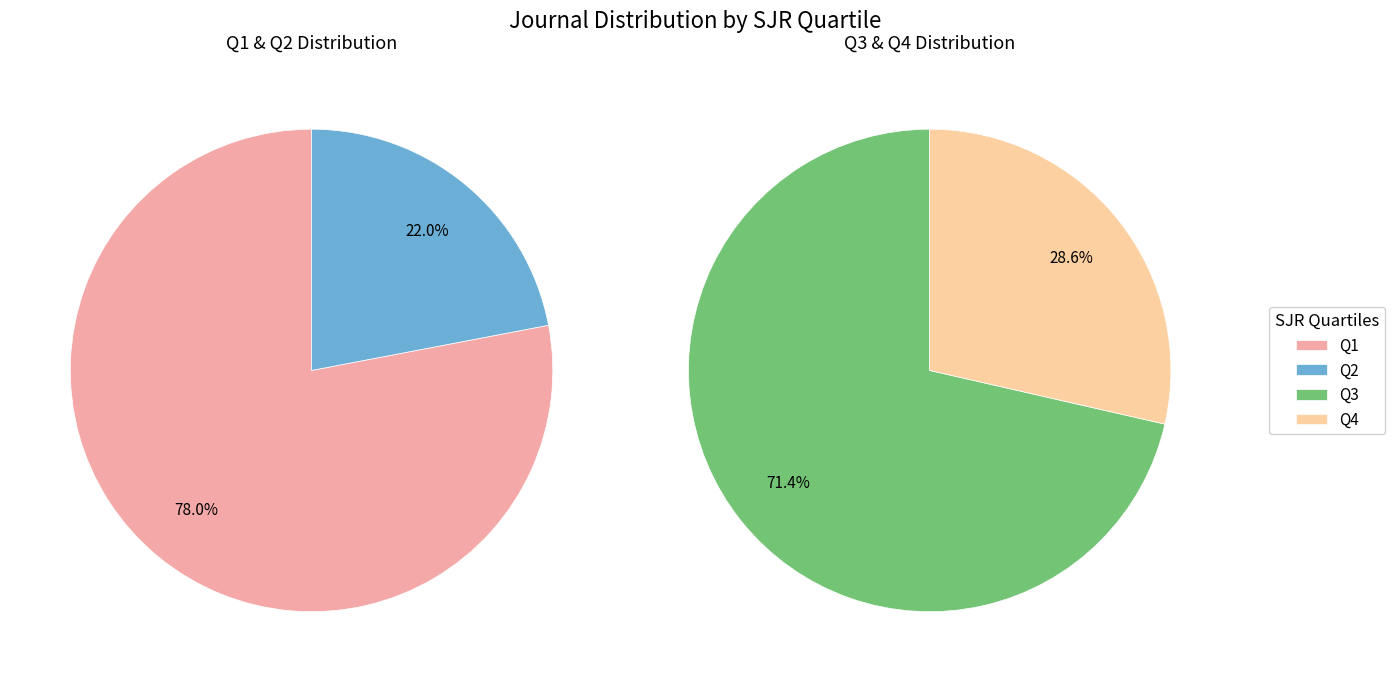

Combined, do Q4 and Q2 account for over 50%?

No